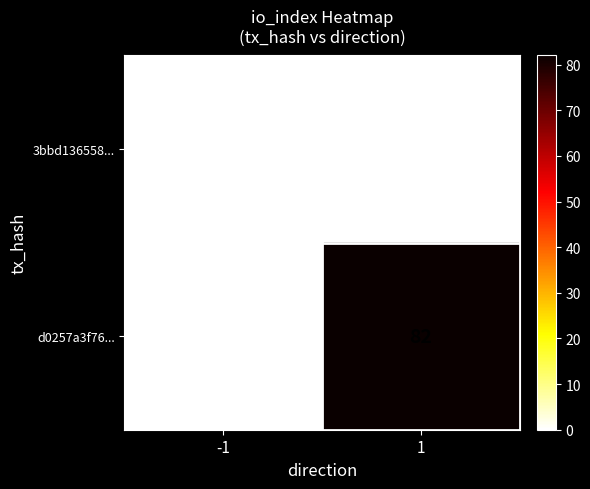

Count the number of categories in the chart.

2